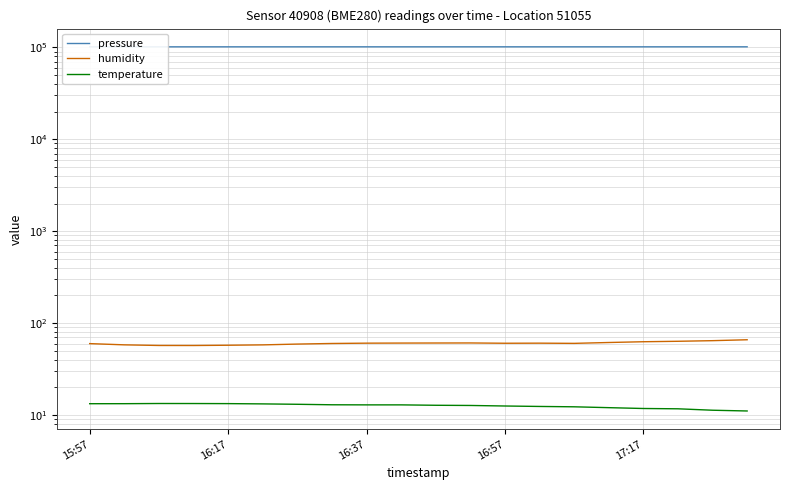

Between 16 and 5, which is larger?

16